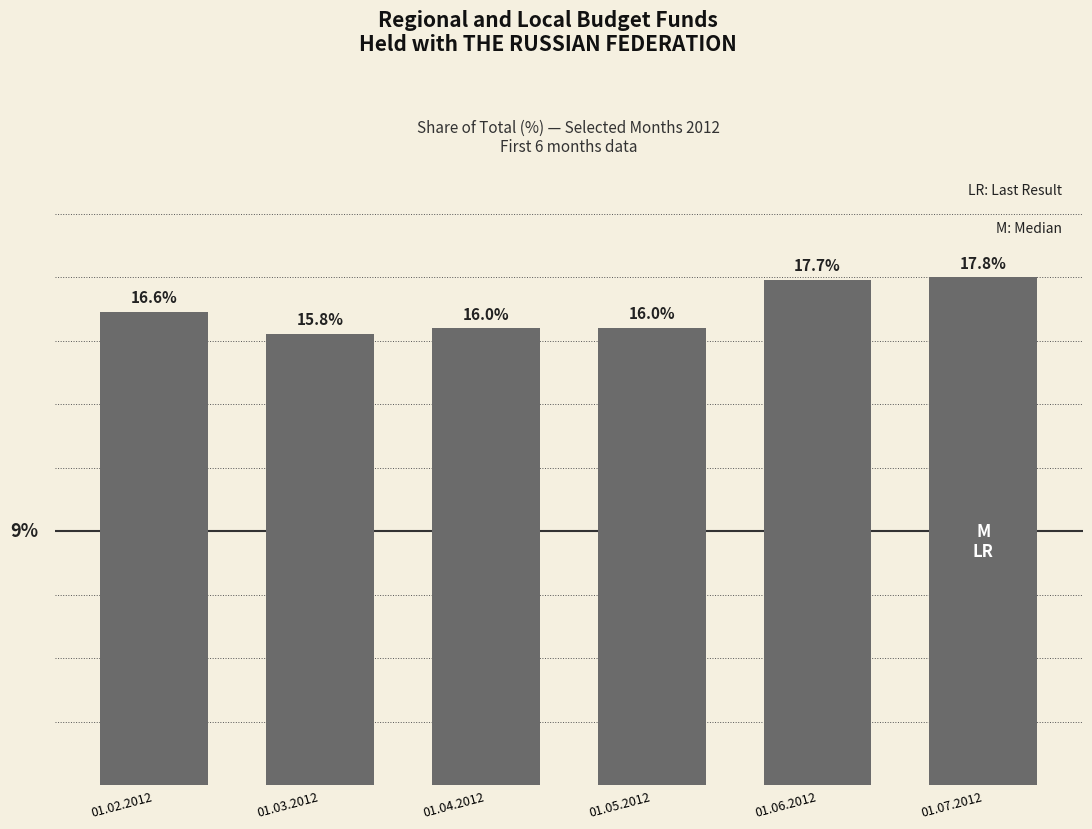

Which label corresponds to the smallest value in the chart?

01.03.2012